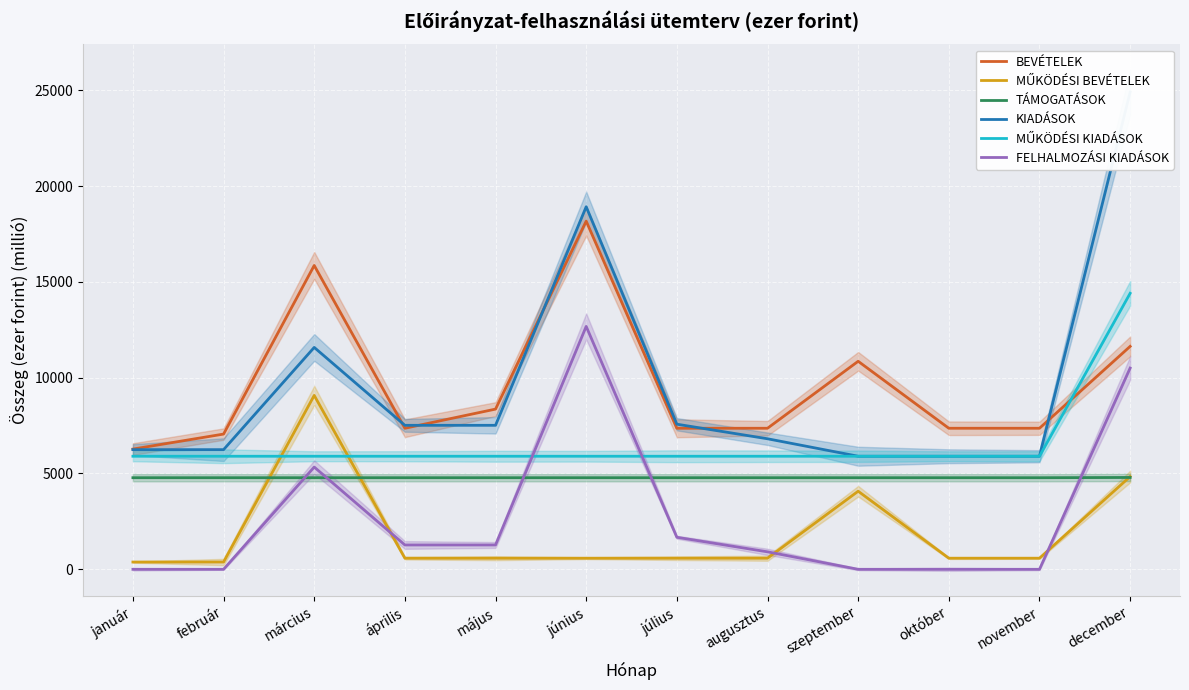

True or false: BEVÉTELEK and MŰKÖDÉSI BEVÉTELEK cross at least once.

False